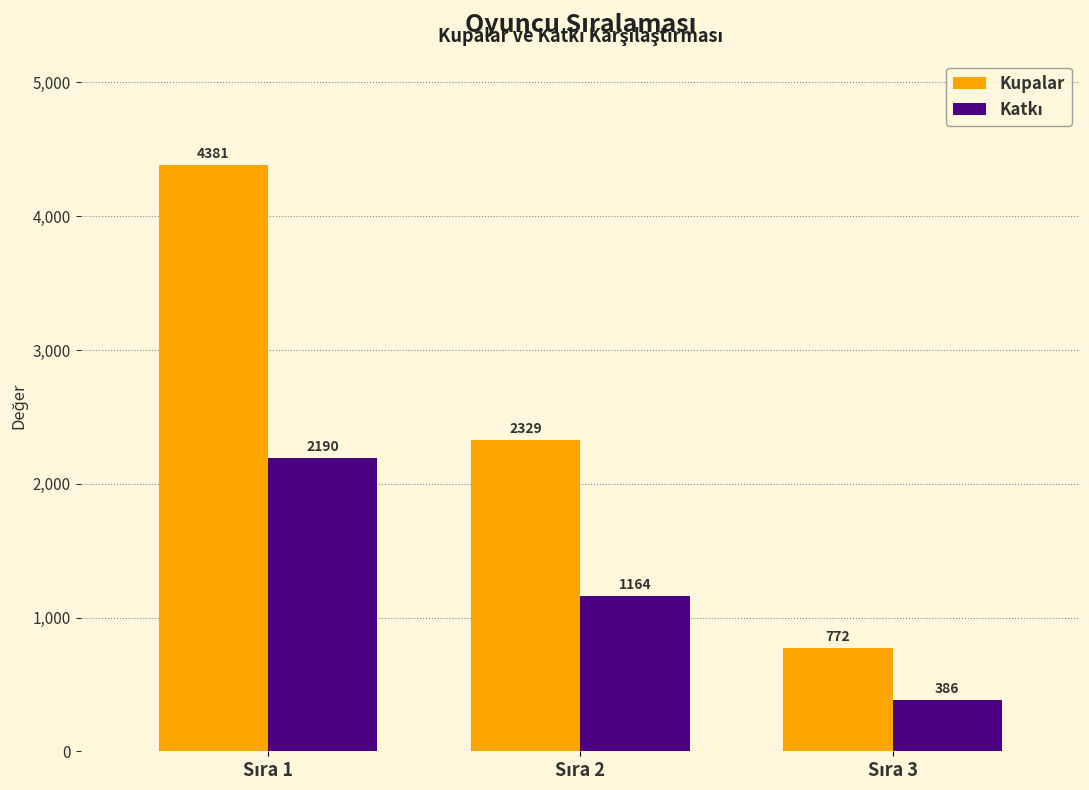

Which series has the widest spread of values?

Kupalar